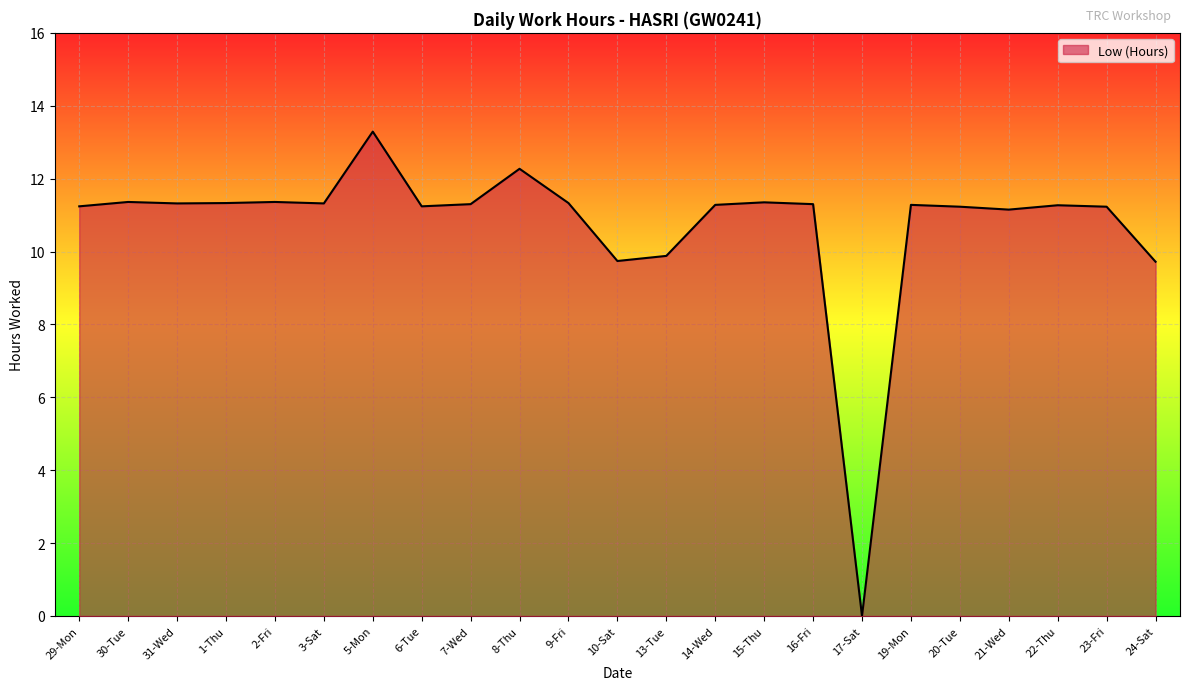

Is it true that the value at 16-Fri is 6.6?

False